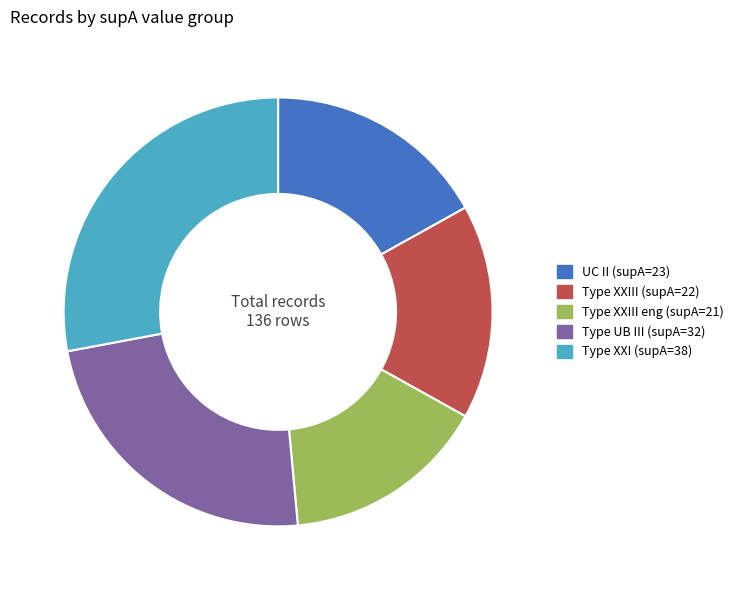

Rank the categories by value from highest to lowest.

Type XXI (supA=38), Type UB III (supA=32), UC II (supA=23), Type XXIII (supA=22), Type XXIII eng (supA=21)